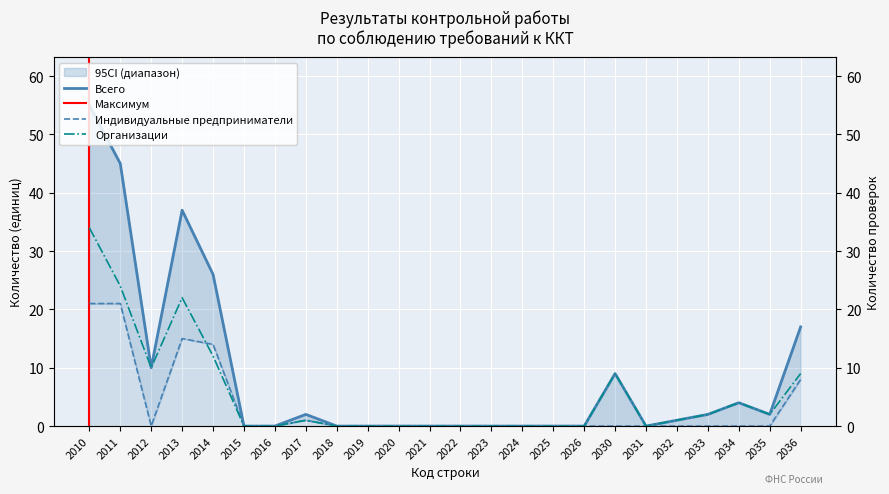

Rank the series by their maximum value, from lowest to highest.

Индивидуальные предприниматели, Организации, Всего